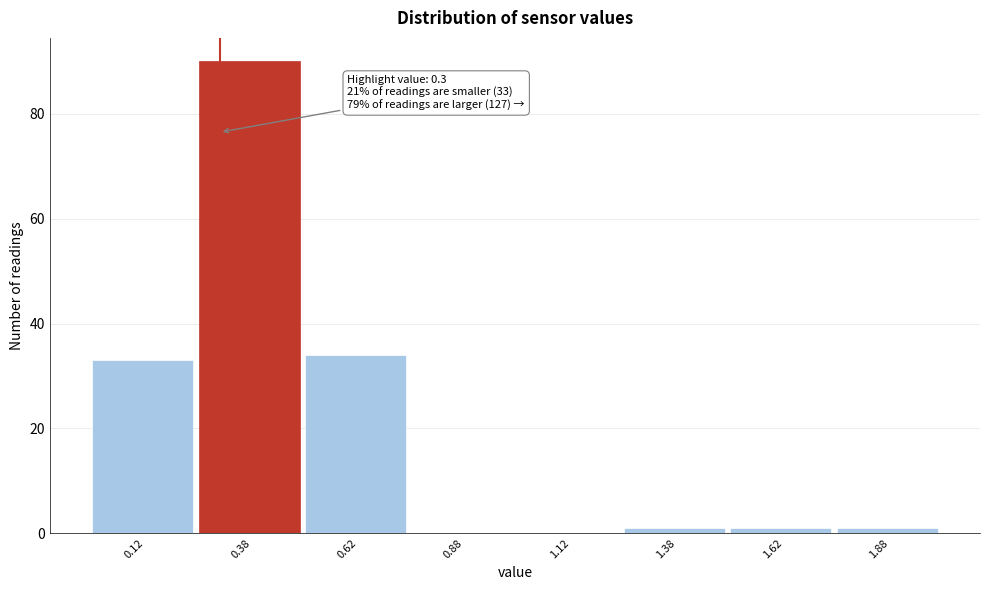

Which range on the x-axis has the tallest bar?

0.25 to 0.50